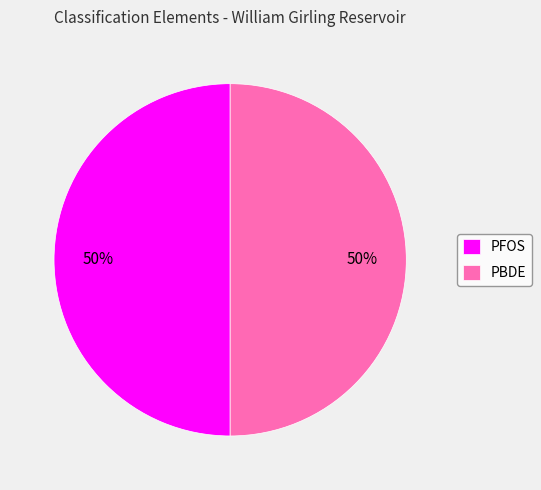

Is it true that PBDE is 50% of the pie?

True